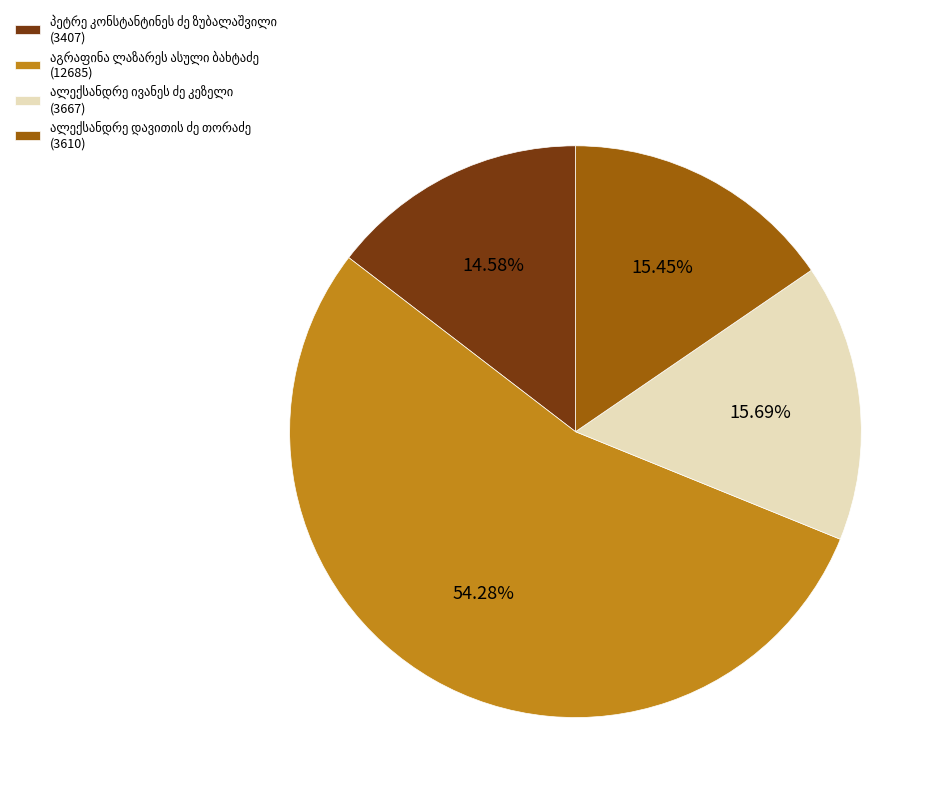

Is there a majority slice in this chart?

Yes